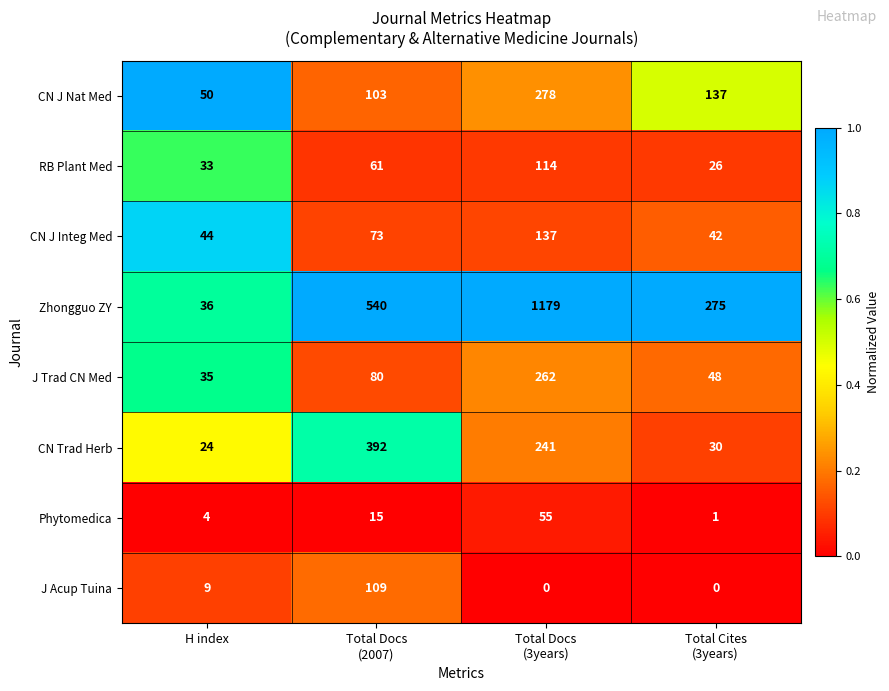

Is it true that CN Trad Herb equals 24 at H index?

True